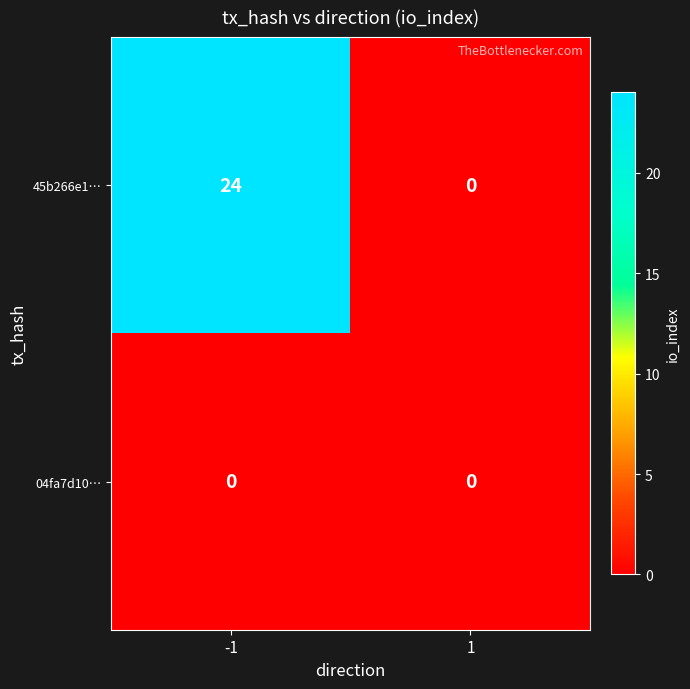

What is the total value across all series at -1?

24